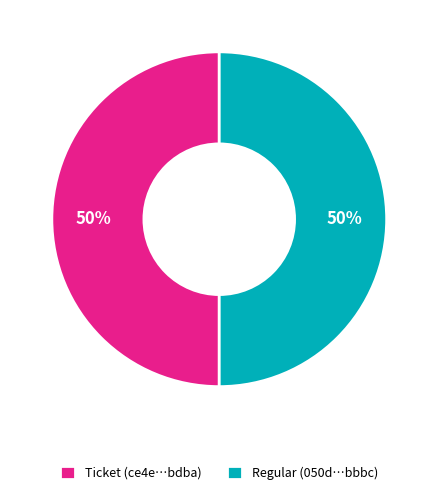

True or false: Regular (050d…bbbc) accounts for 55% of the total.

False